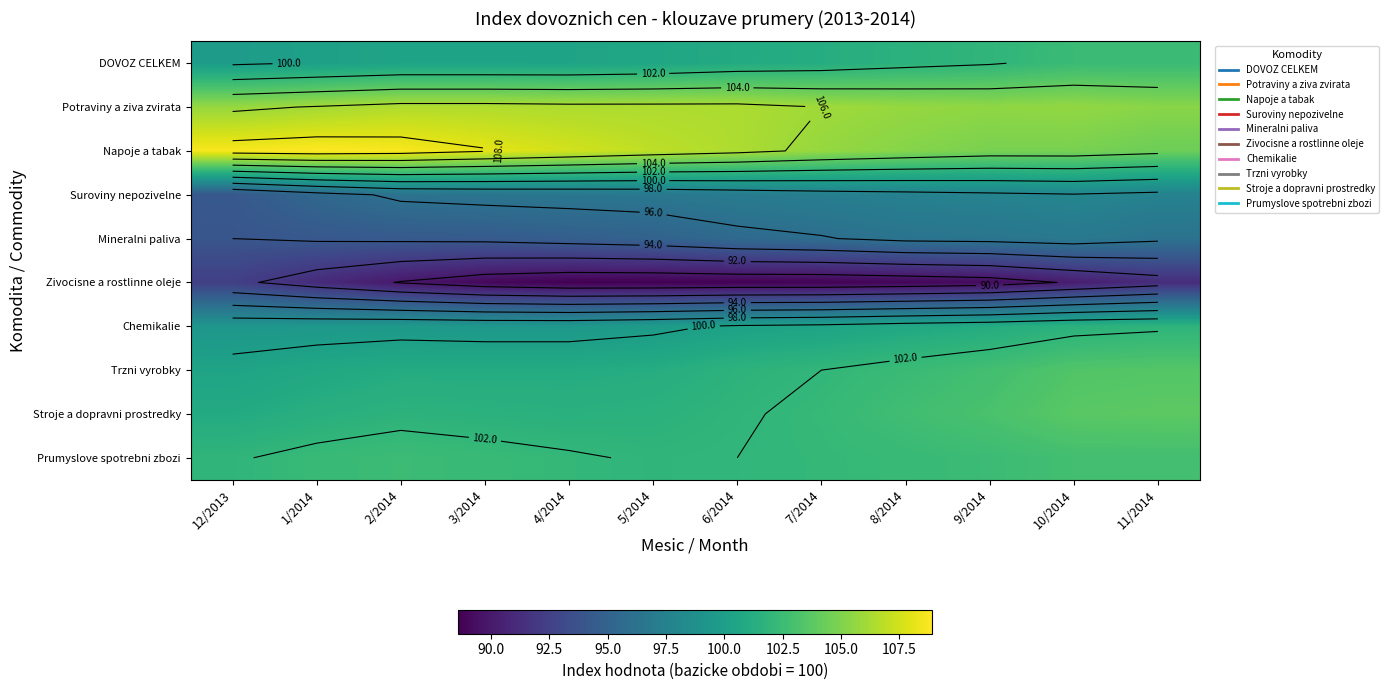

What is the sum of the Napoje a tabak values at 12/2013 and 1/2014?

217.6